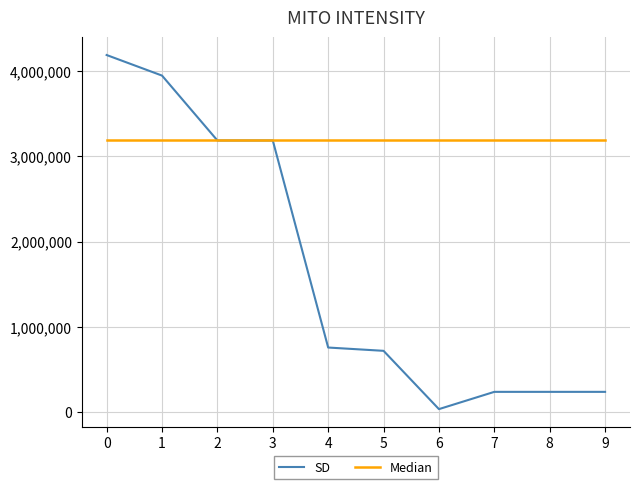

Rank the series by their average value, from highest to lowest.

Median, SD